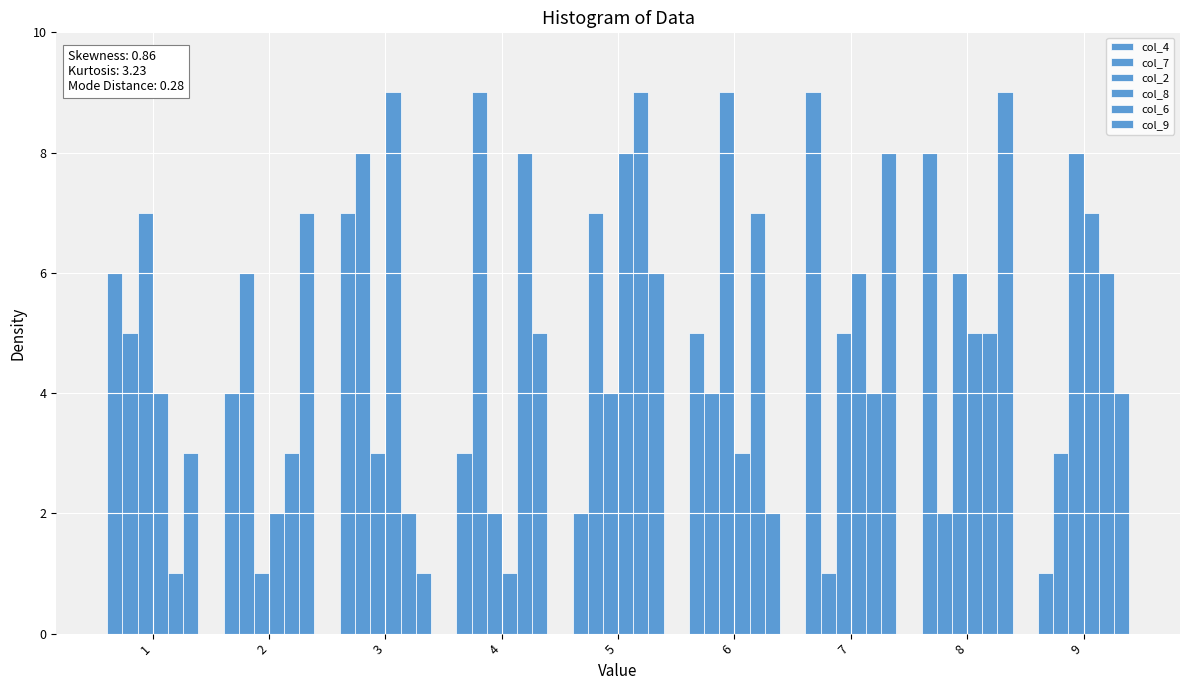

Is the value of col_9 at 8 greater than the value of col_6 at 4?

Yes